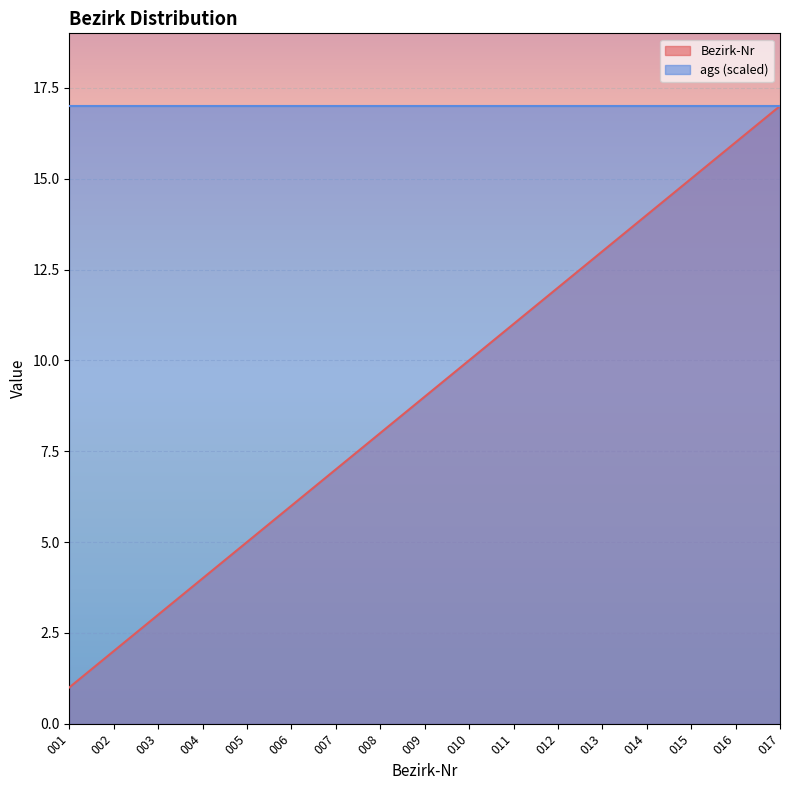

How many categories are shown in the chart?

17